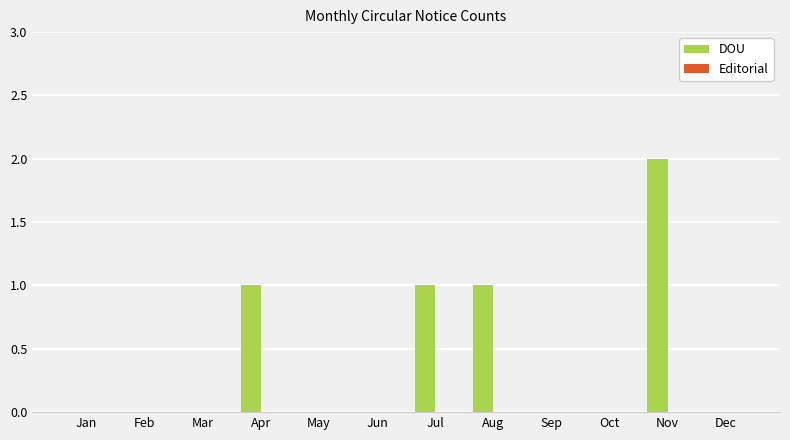

Which category has the highest value across all series?

Nov